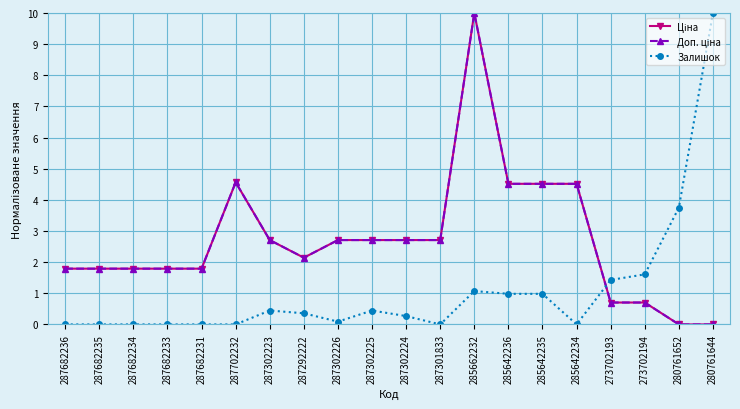

Reading left to right, transcribe all the data shown in this chart.

Ціна: 287682236=1.8	287682235=1.8	287682234=1.8	287682233=1.8	287682231=1.8	287702232=4.6	287302223=2.7	287292222=2.1	287302226=2.7	287302225=2.7	287302224=2.7	287301833=2.7	285662232=10.0	285642236=4.5	285642235=4.5	285642234=4.5	273702193=0.7	273702194=0.7	280761652=0.0	280761644=0.0
Доп. ціна: 287682236=1.8	287682235=1.8	287682234=1.8	287682233=1.8	287682231=1.8	287702232=4.6	287302223=2.7	287292222=2.1	287302226=2.7	287302225=2.7	287302224=2.7	287301833=2.7	285662232=10.0	285642236=4.5	285642235=4.5	285642234=4.5	273702193=0.7	273702194=0.7	280761652=0.0	280761644=0.0
Залишок: 287682236=0.0	287682235=0.0	287682234=0.0	287682233=0.0	287682231=0.0	287702232=0.0	287302223=0.4	287292222=0.4	287302226=0.1	287302225=0.4	287302224=0.3	287301833=0.0	285662232=1.1	285642236=1.0	285642235=1.0	285642234=0.0	273702193=1.4	273702194=1.6	280761652=3.8	280761644=10.0